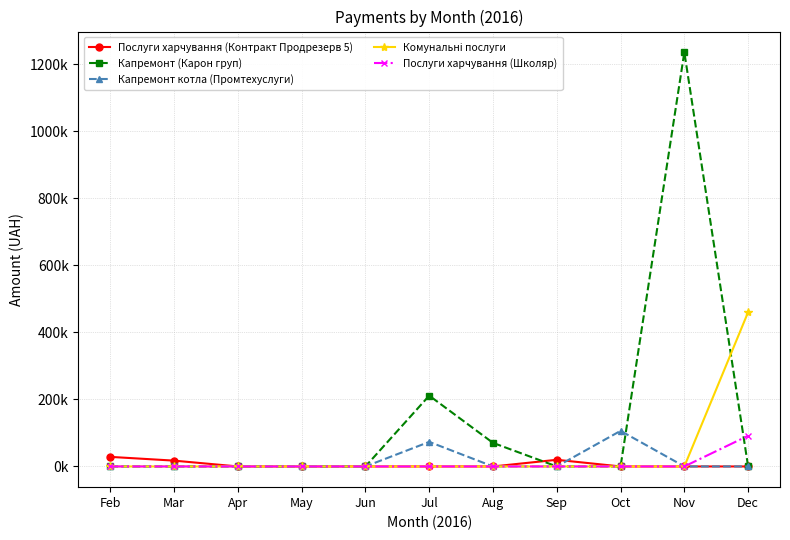

The value of Комунальні послуги at Jul is 0.0. True or false?

True